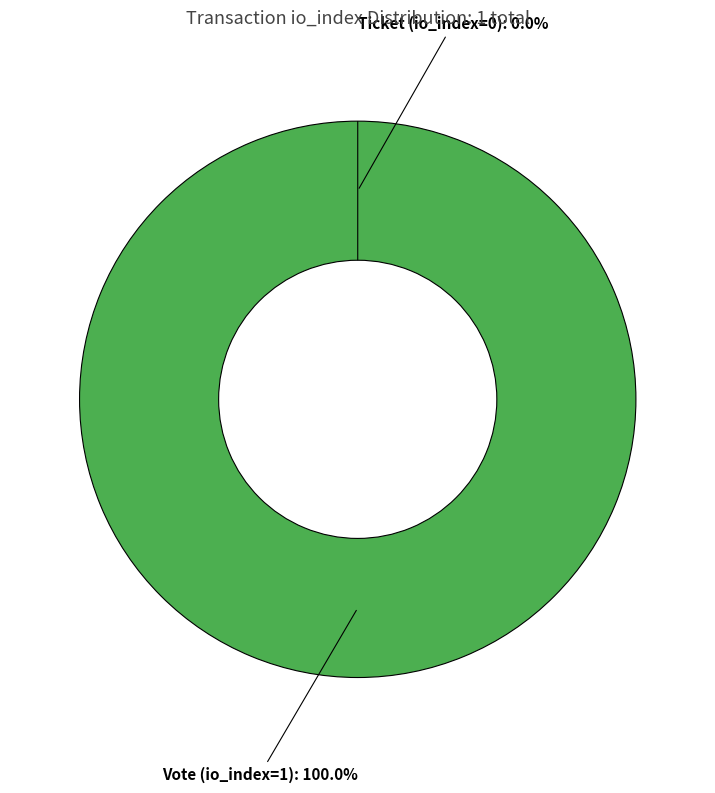

Do Ticket (io_index=0) and Vote (io_index=1) together represent more than half of the pie?

Yes